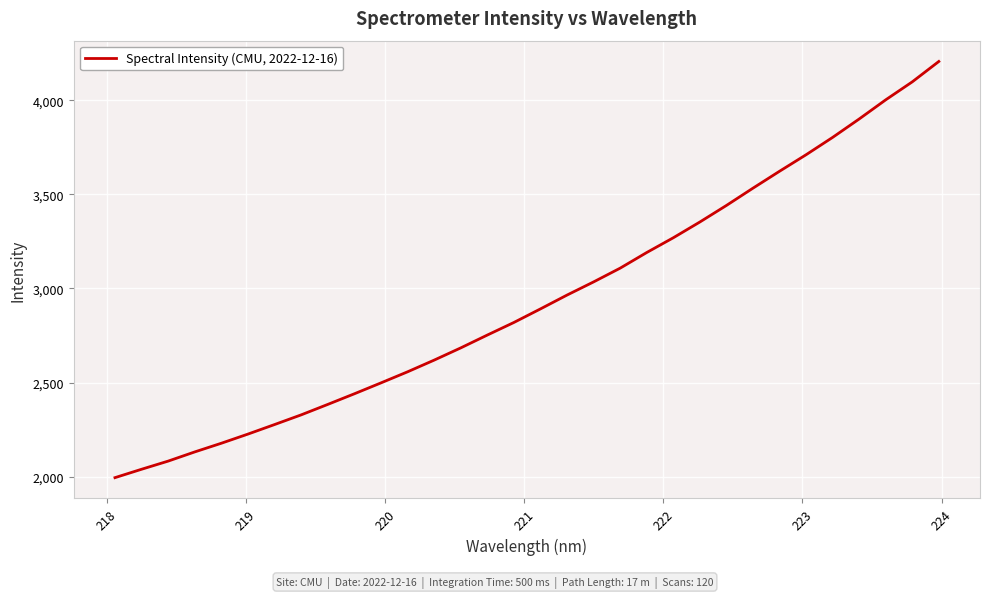

What is the minimum value shown in the chart?

1995.2